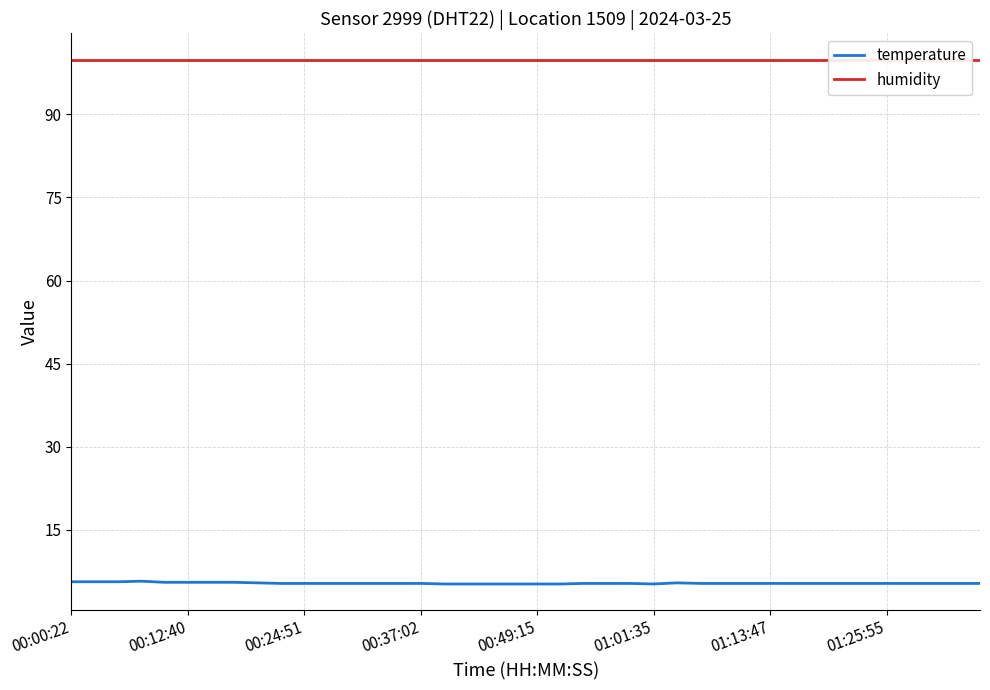

What is the maximum value for temperature?

5.7